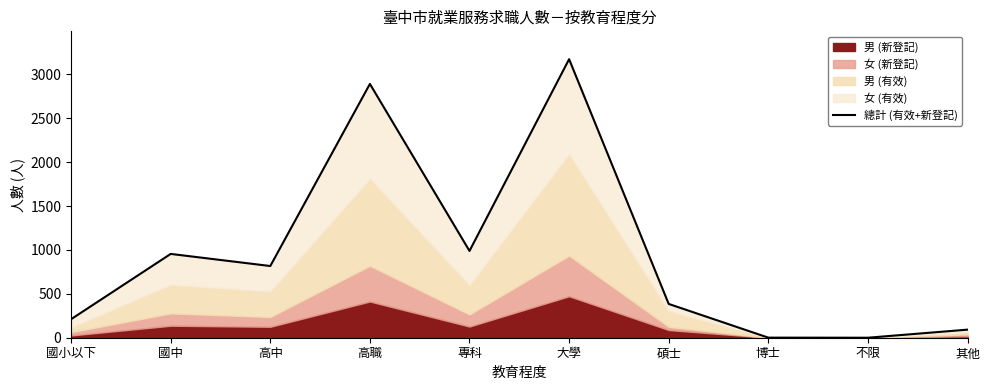

Which has a higher value, 博士 or 不限?

博士